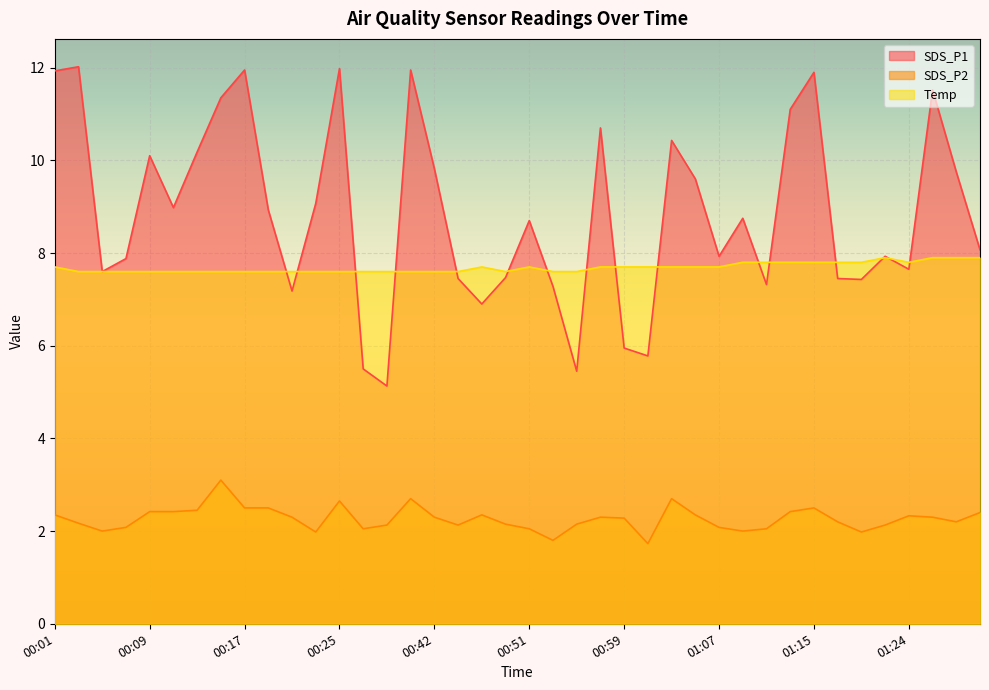

How many intersections are there between Temp and SDS_P1?

16